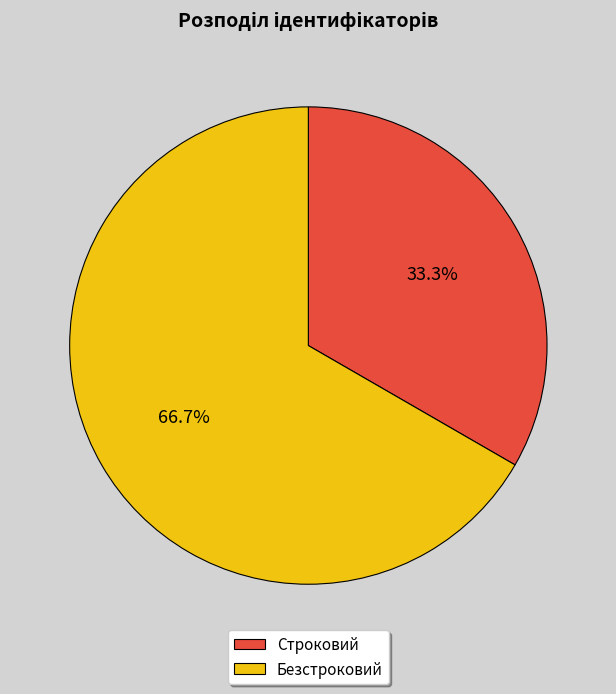

Is Строковий the majority of the pie?

No